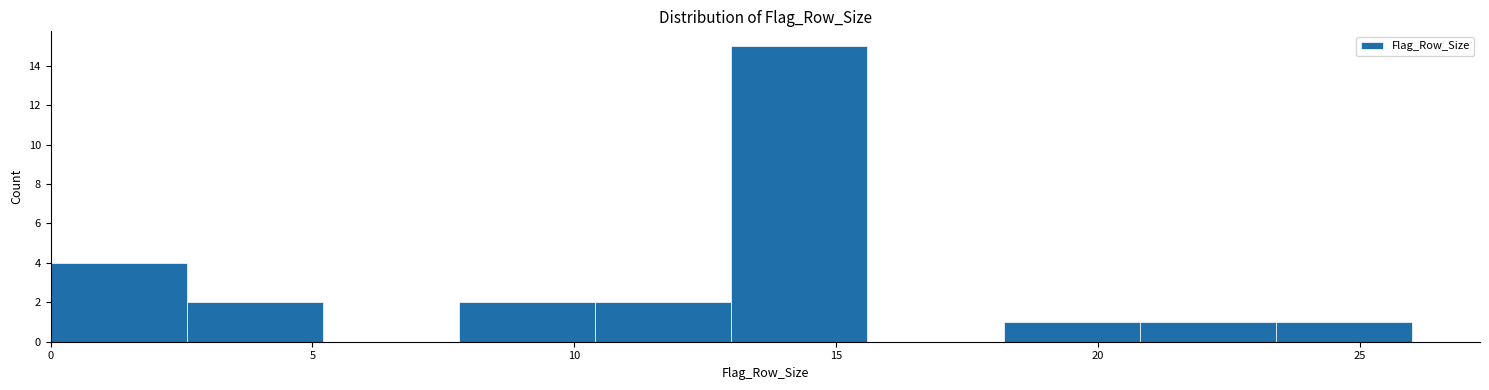

Reading left to right, list every bar in this chart as the range it spans on the x-axis followed by its height. Neither the bar edges nor the heights are printed on the chart, so give them approximately, as read against the axes.

0.0 to 2.6: 4
2.6 to 5.2: 2
5.2 to 7.8: 0
7.8 to 10.4: 2
10.4 to 13.0: 2
13.0 to 15.6: 15
15.6 to 18.2: 0
18.2 to 20.8: 1
20.8 to 23.4: 1
23.4 to 26.0: 1